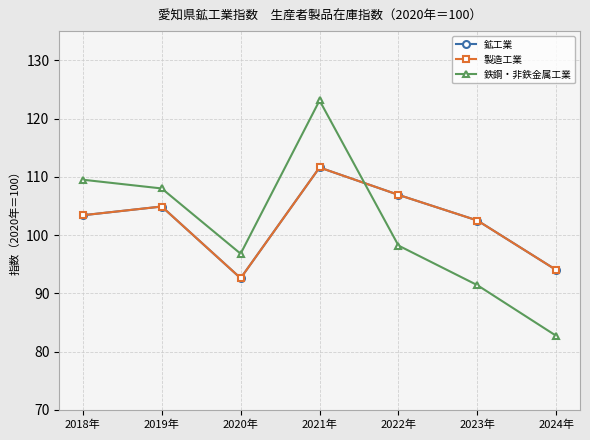

The 製造工業 series shows 41.4 at 2018年. True or false?

False